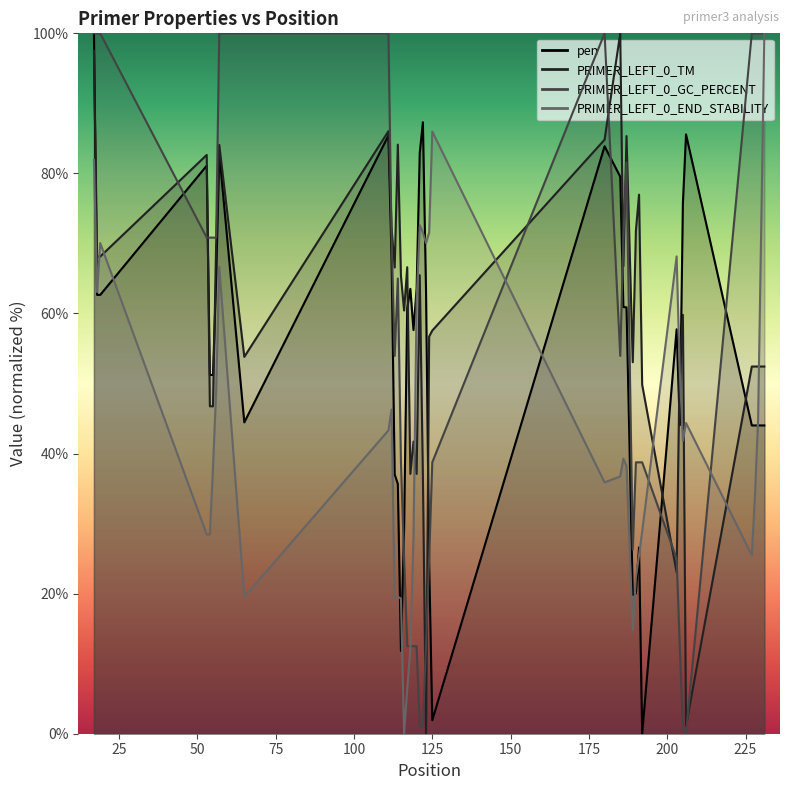

Which series ends up on top after the final intersection of PRIMER_LEFT_0_TM and pen?

PRIMER_LEFT_0_TM